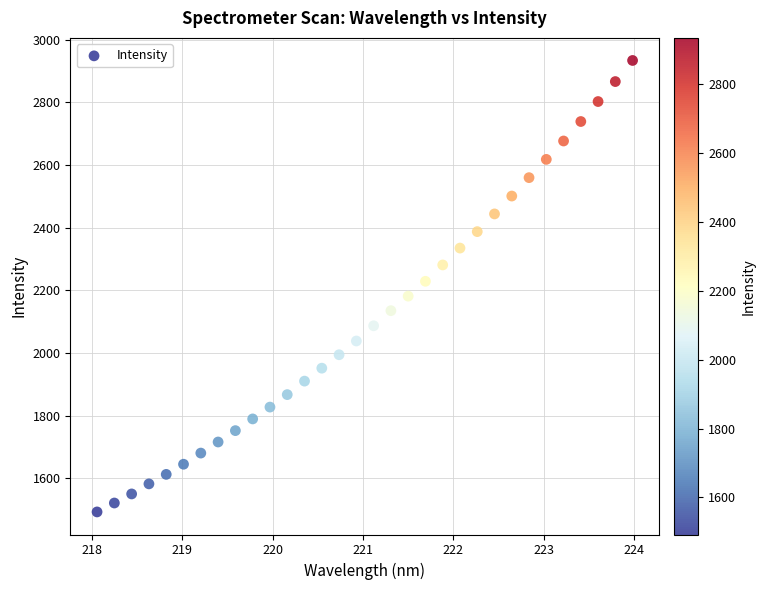

What is the range of Y values (max minus min)?

1440.7